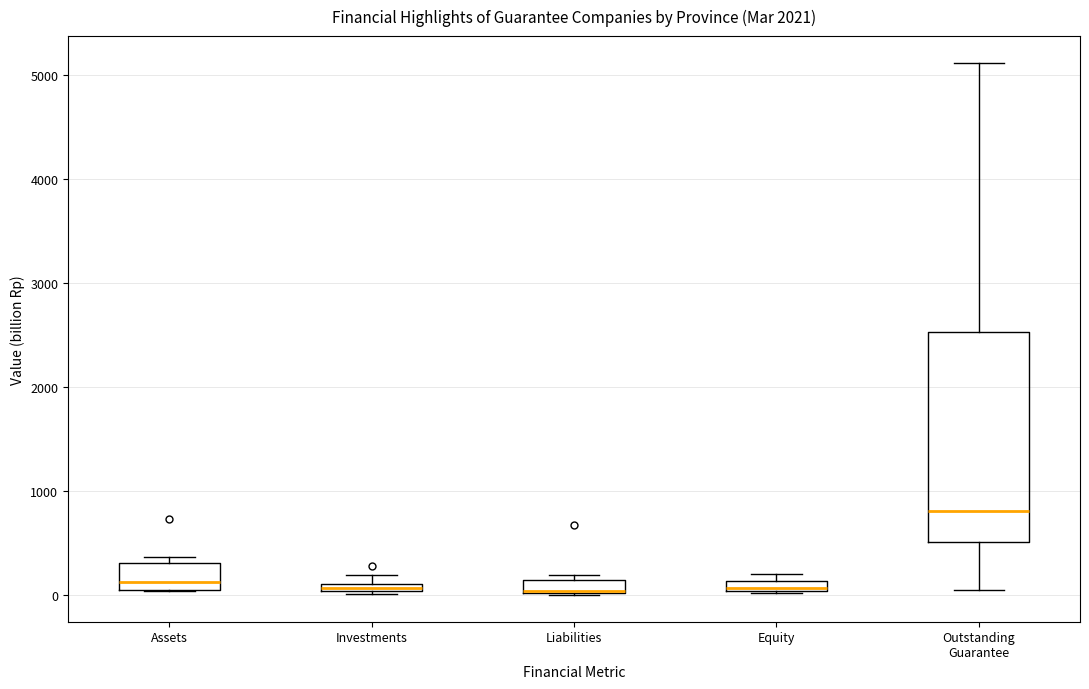

Comparing the boxes themselves (not the whiskers), which one is the tallest?

Outstanding Guarantee